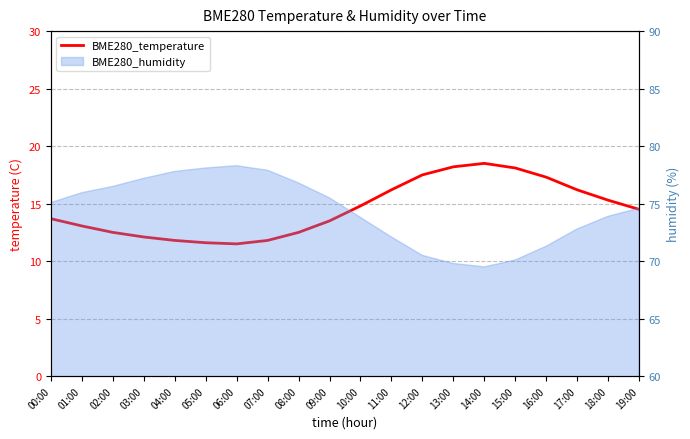

Reading right to left, list all the values displayed in this chart.

14.5	15.3	16.2	17.3	18.1	18.5	18.2	17.5	16.2	14.8	13.5	12.5	11.8	11.5	11.6	11.8	12.1	12.5	13.1	13.7